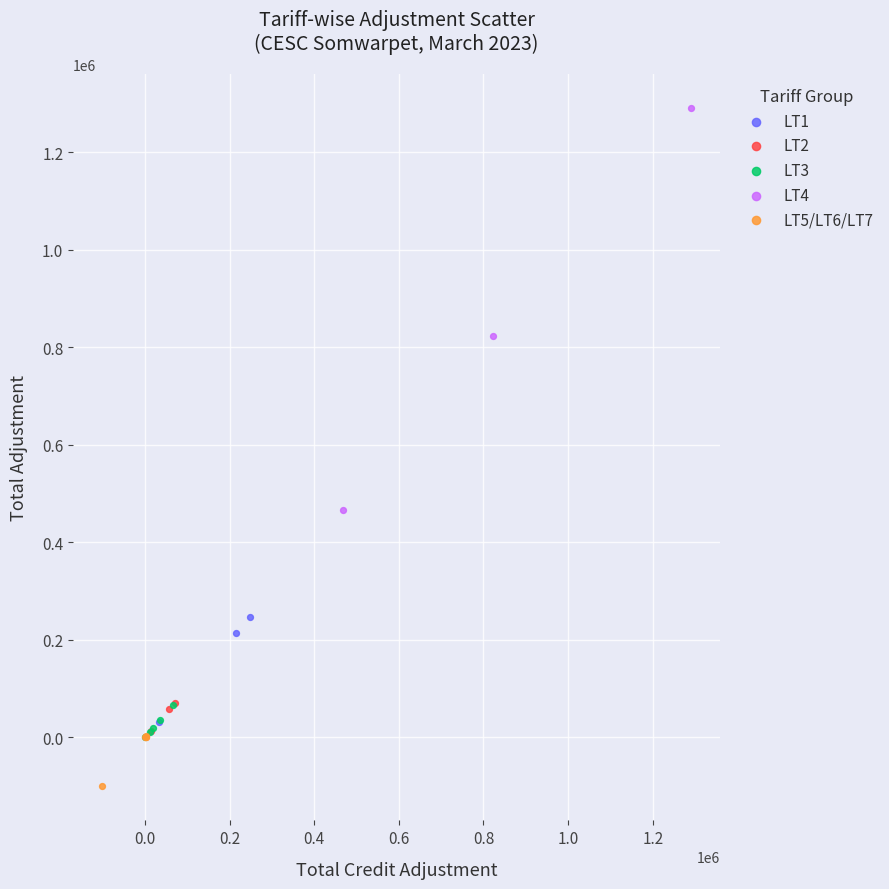

Which series contains the lowest Y value?

LT5/LT6/LT7